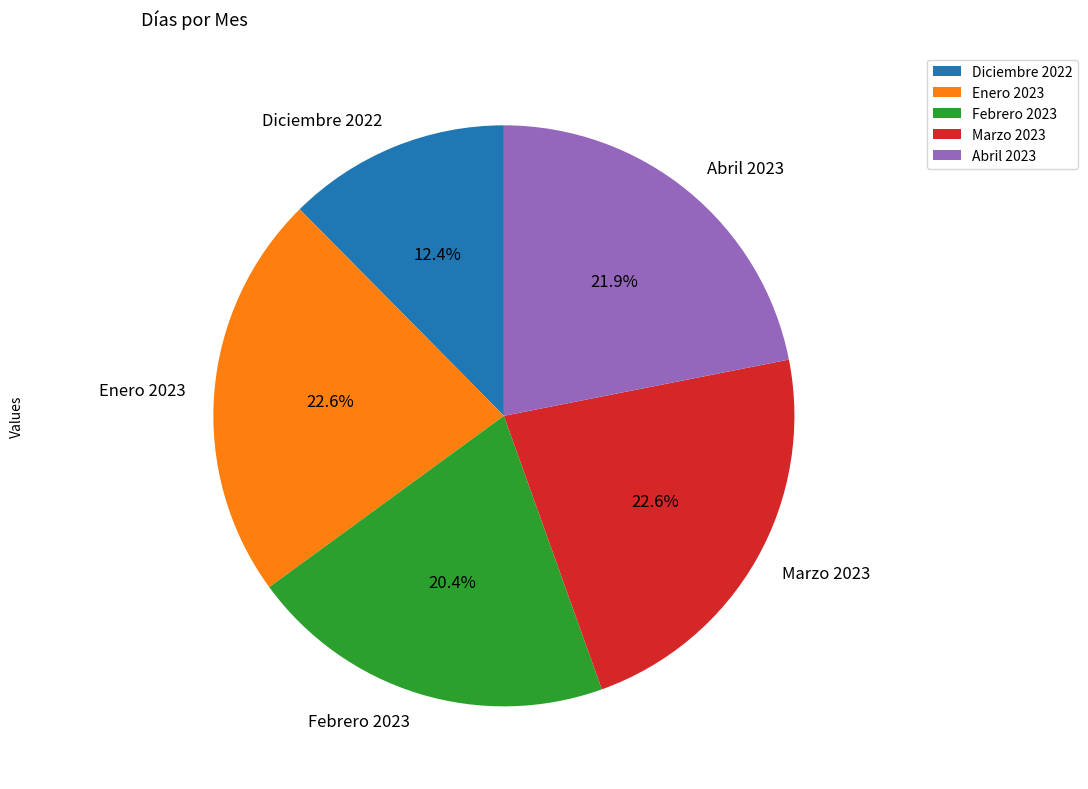

What percentage is the Diciembre 2022 slice, to the nearest percent?

12%